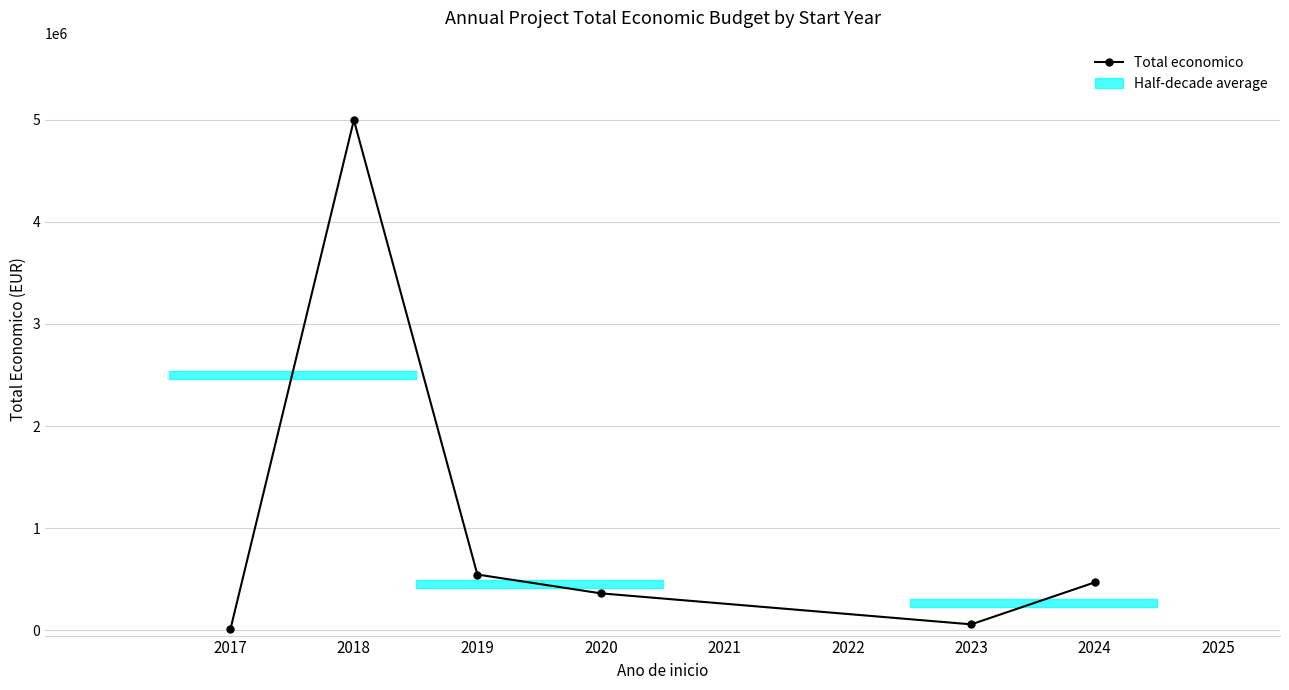

Reading left to right, transcribe all the data shown in this chart.

9999	4995722	547512	363424	60000	470675